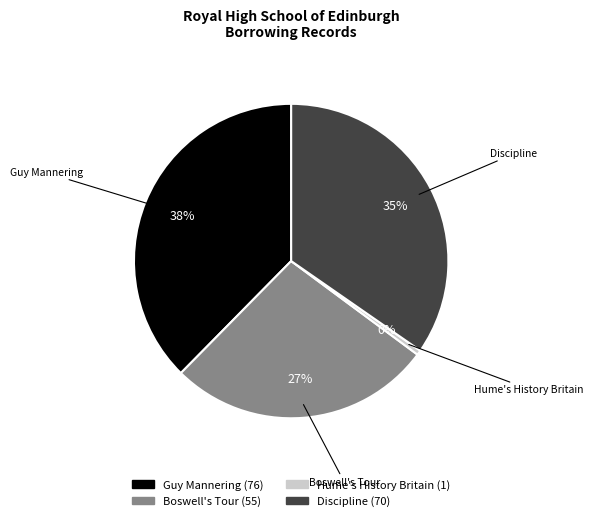

Which has a higher value, Guy Mannering or Discipline?

Guy Mannering